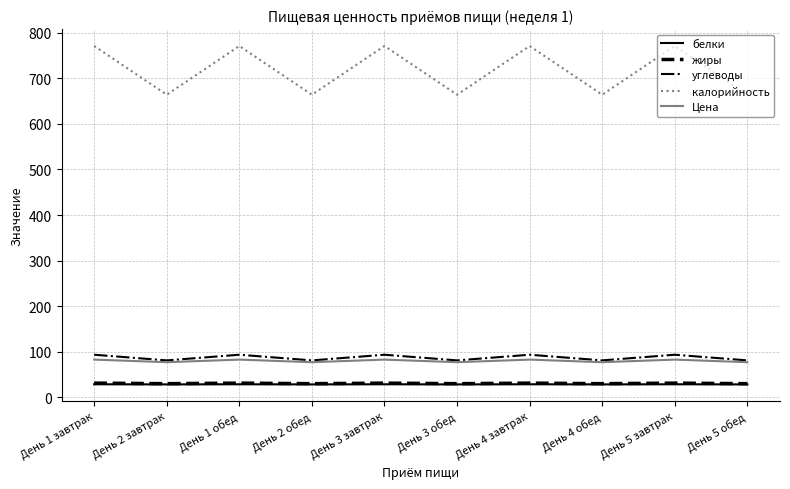

How many values in the углеводы series are below 93?

5